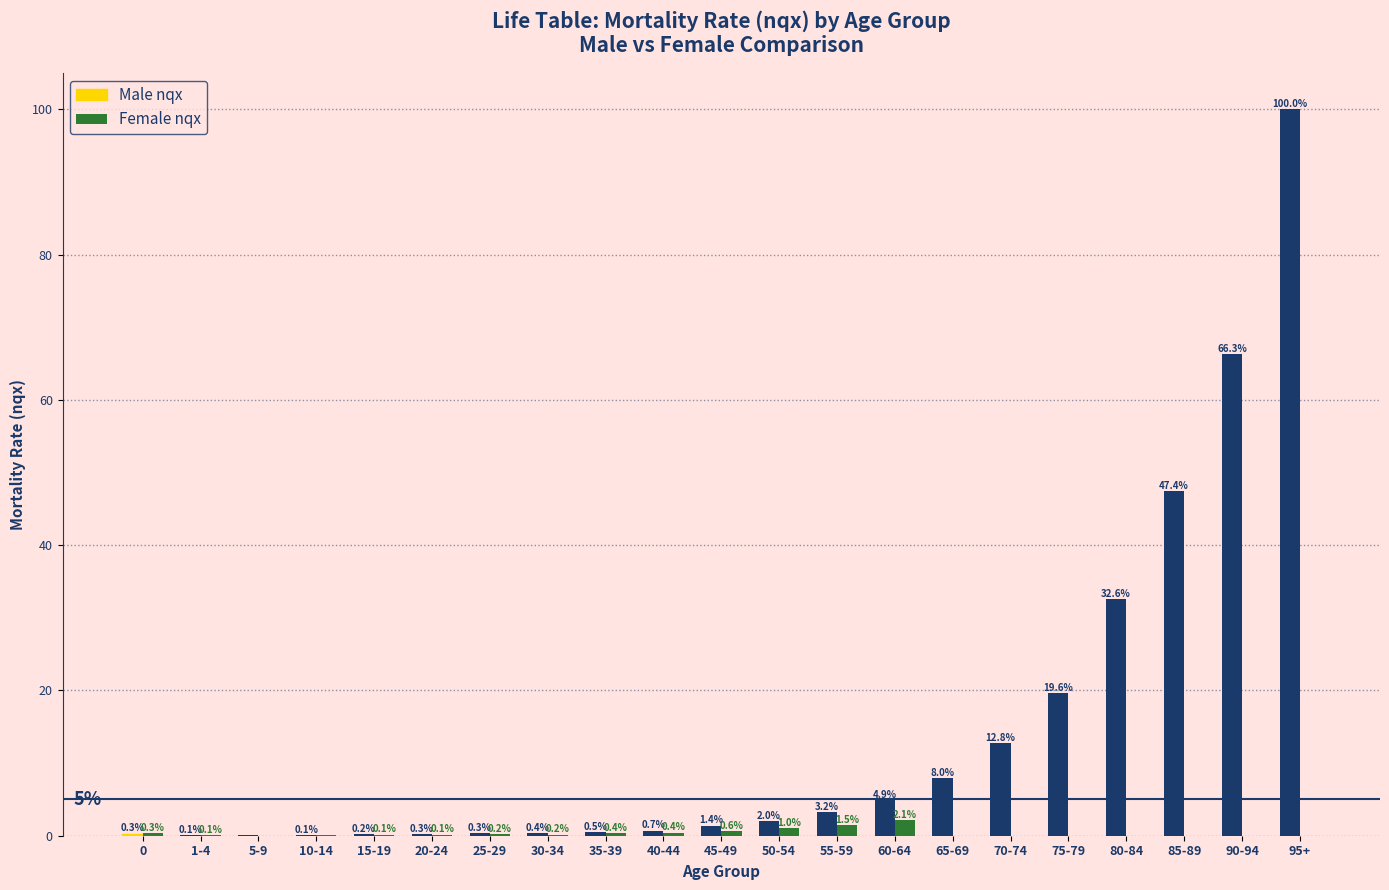

Between 10-14 and 90-94, which series saw the biggest shift?

Male nqx